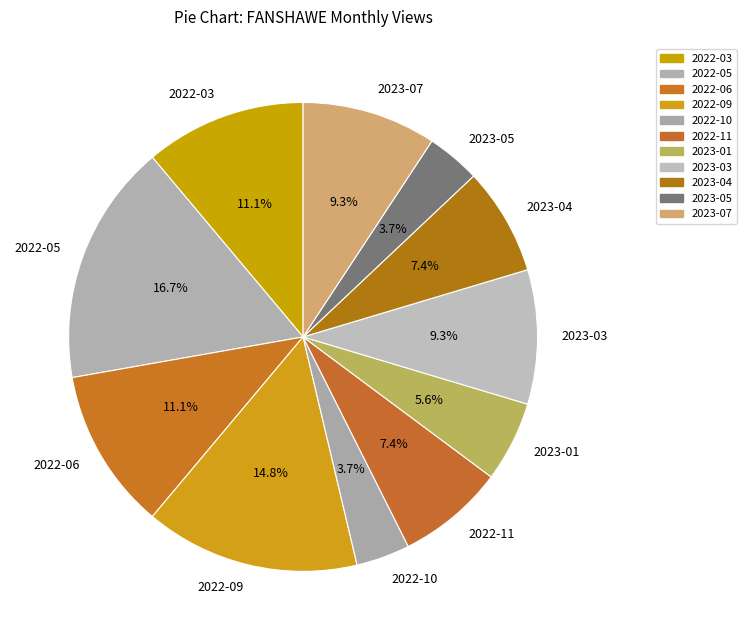

Which slice is the largest?

2022-05